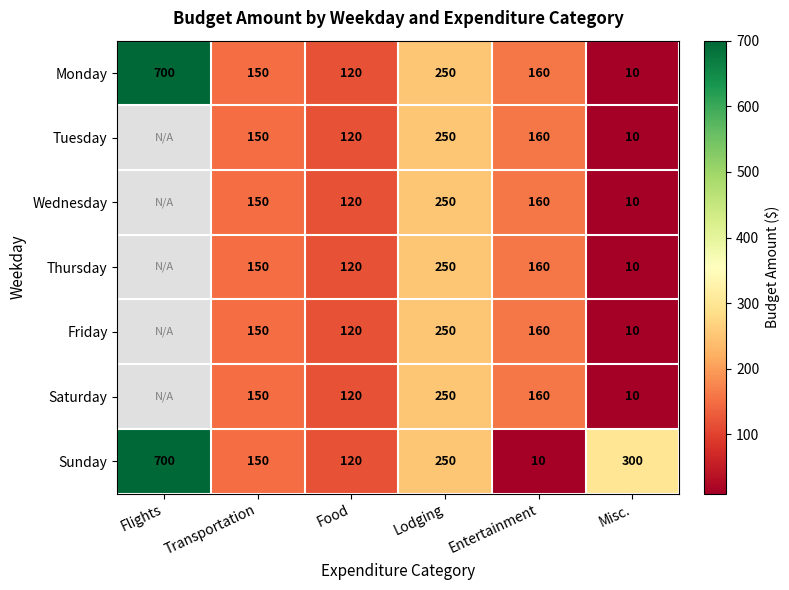

At which label is Monday closest to 355?

Lodging